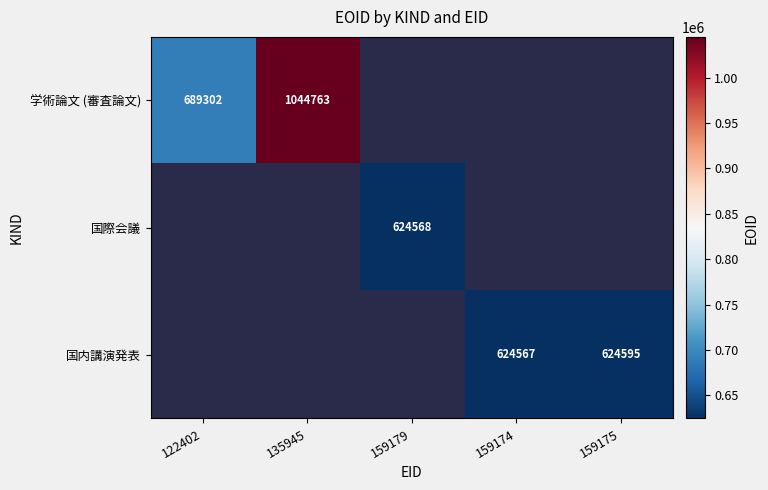

The value of 国内講演発表 at 159174 is 624567. True or false?

True